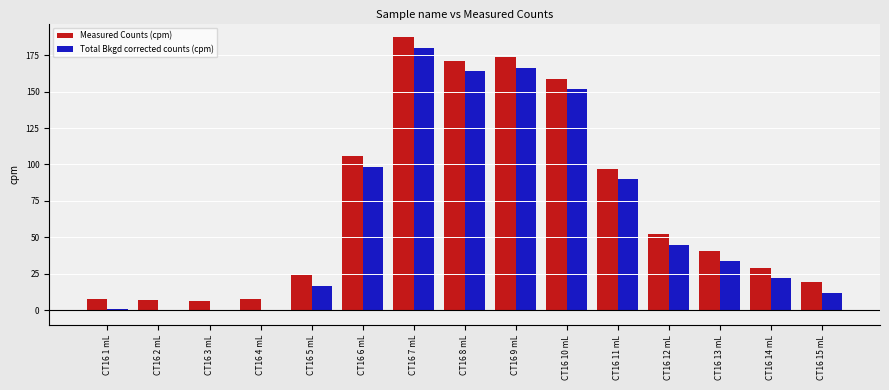

True or false: Total Bkgd corrected counts (cpm) has a value of 151.6 at CT16 10 mL.

True